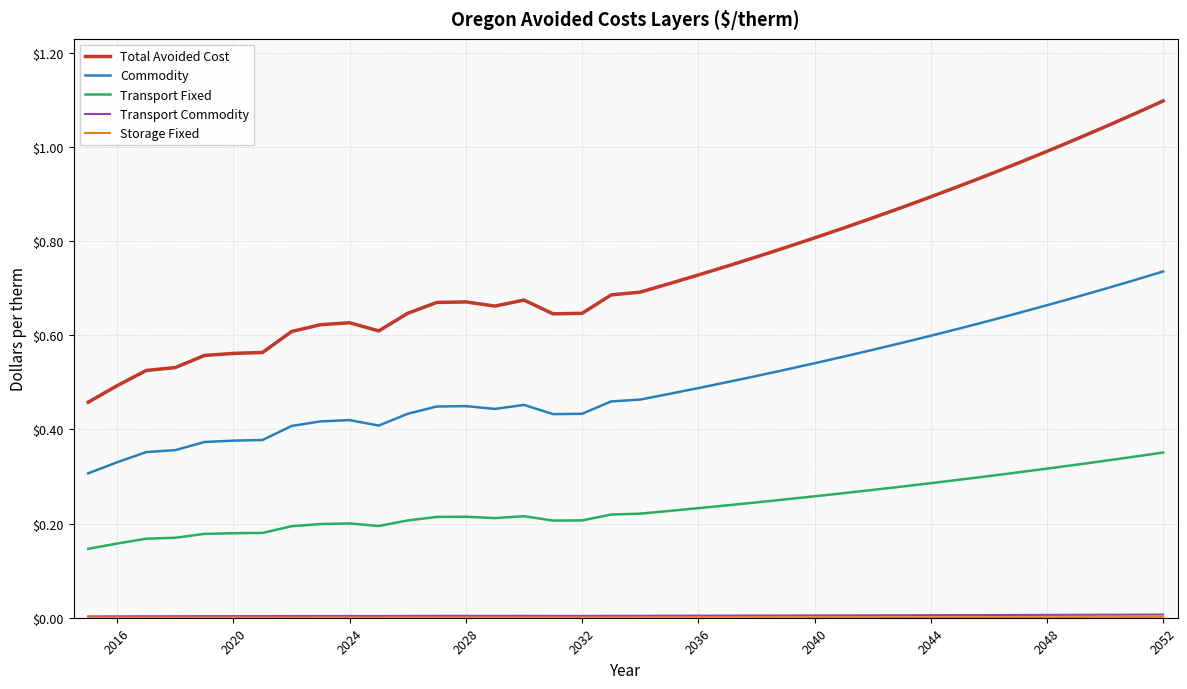

Does the chart have visible grid lines?

Yes